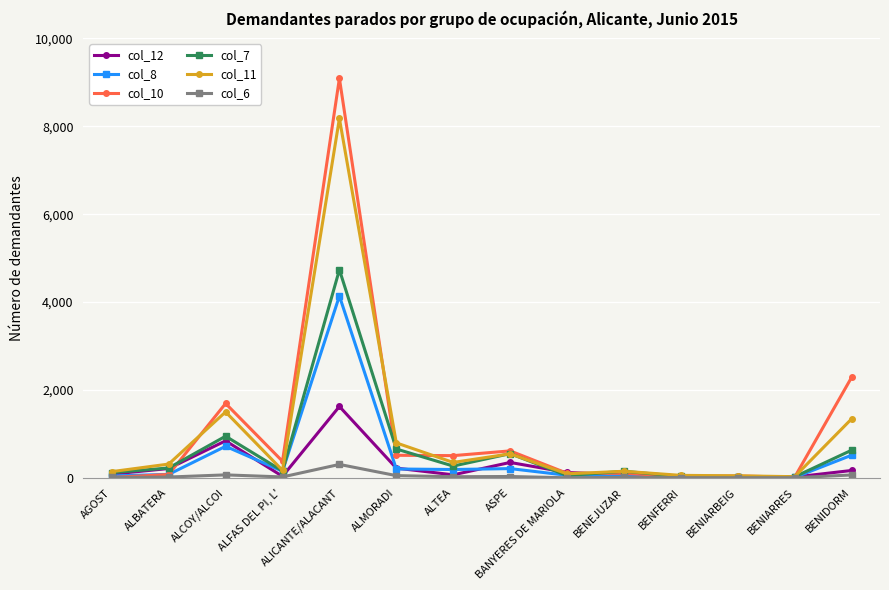

How many lines are shown in the chart?

6